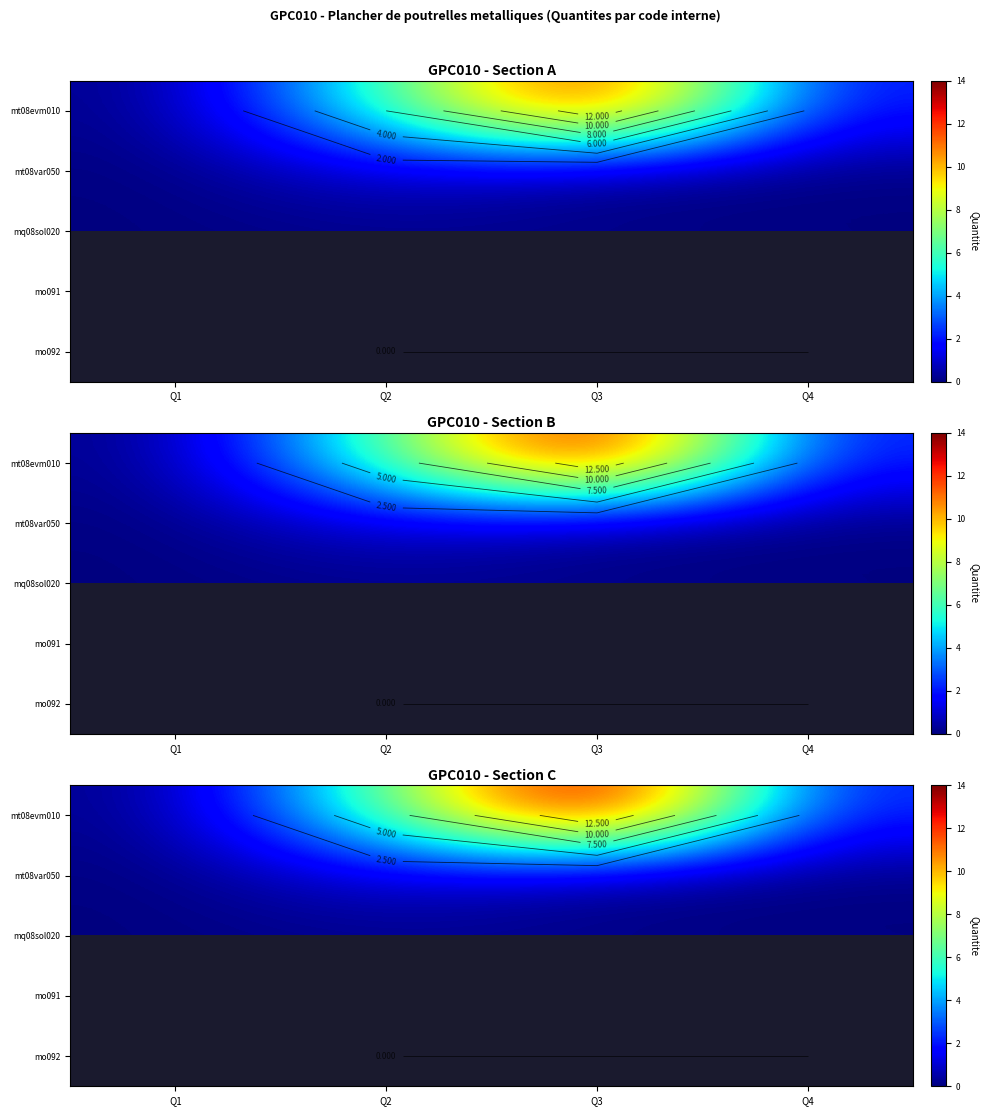

What is the spread (max minus min) of values at Q2?

6.6